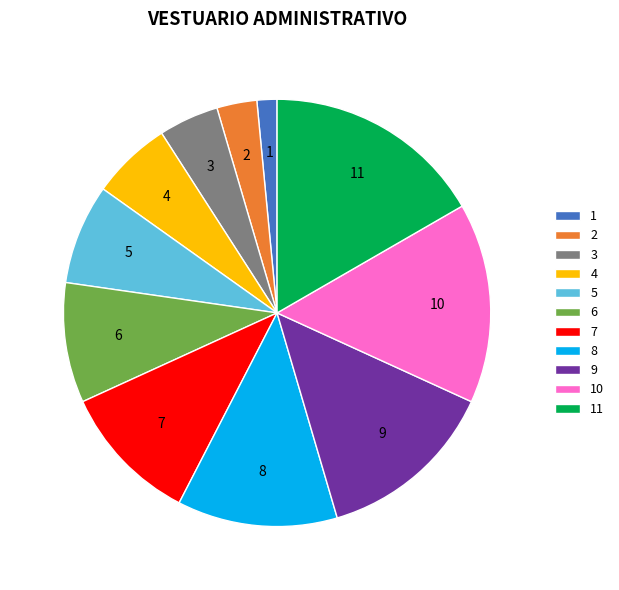

Combined, do 5 and 3 account for over 50%?

No